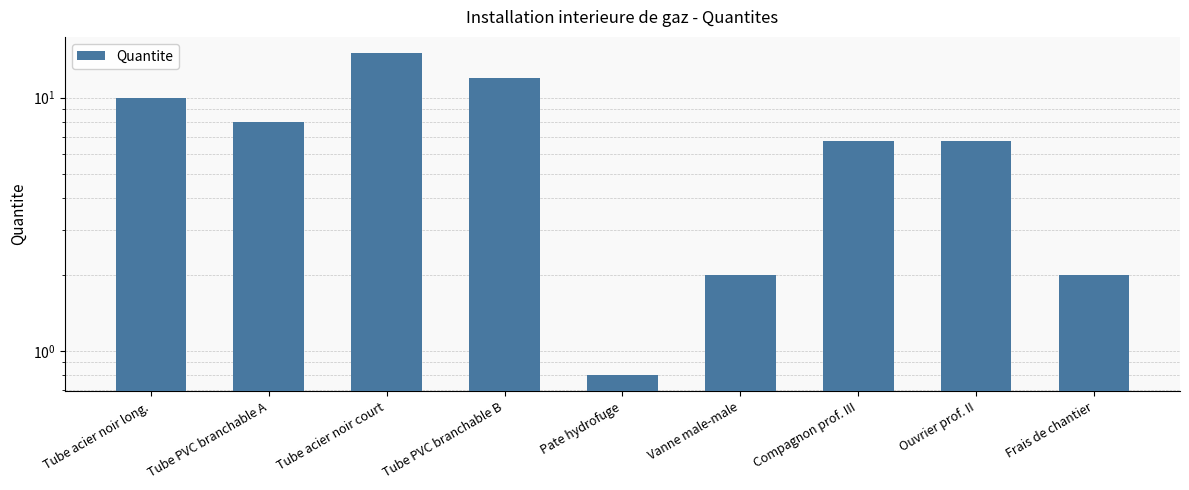

What is the difference between the maximum and minimum values?

14.2